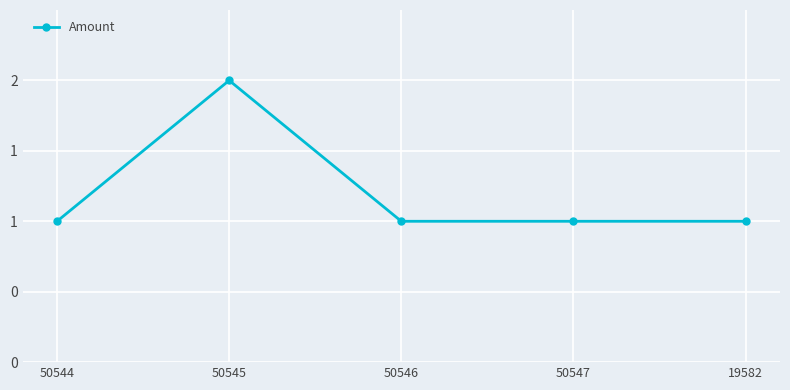

Does the chart display data point markers on the line(s)?

Yes